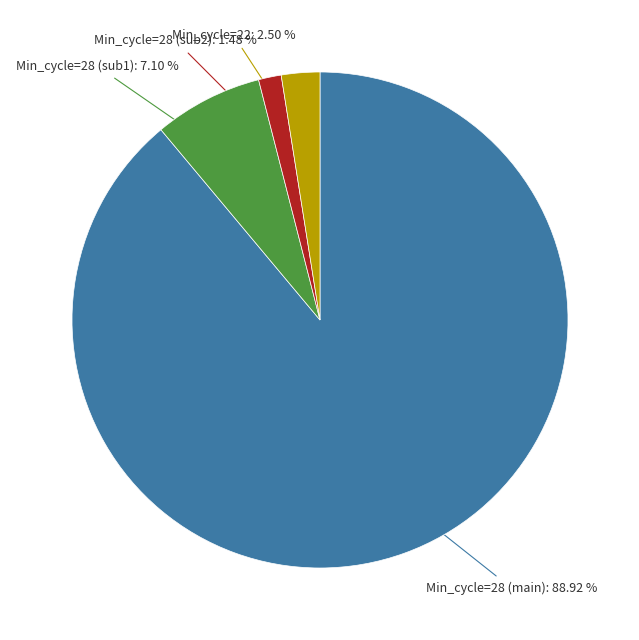

Rank the categories by value from lowest to highest.

Min_cycle=28 (sub2), Min_cycle=22, Min_cycle=28 (sub1), Min_cycle=28 (main)